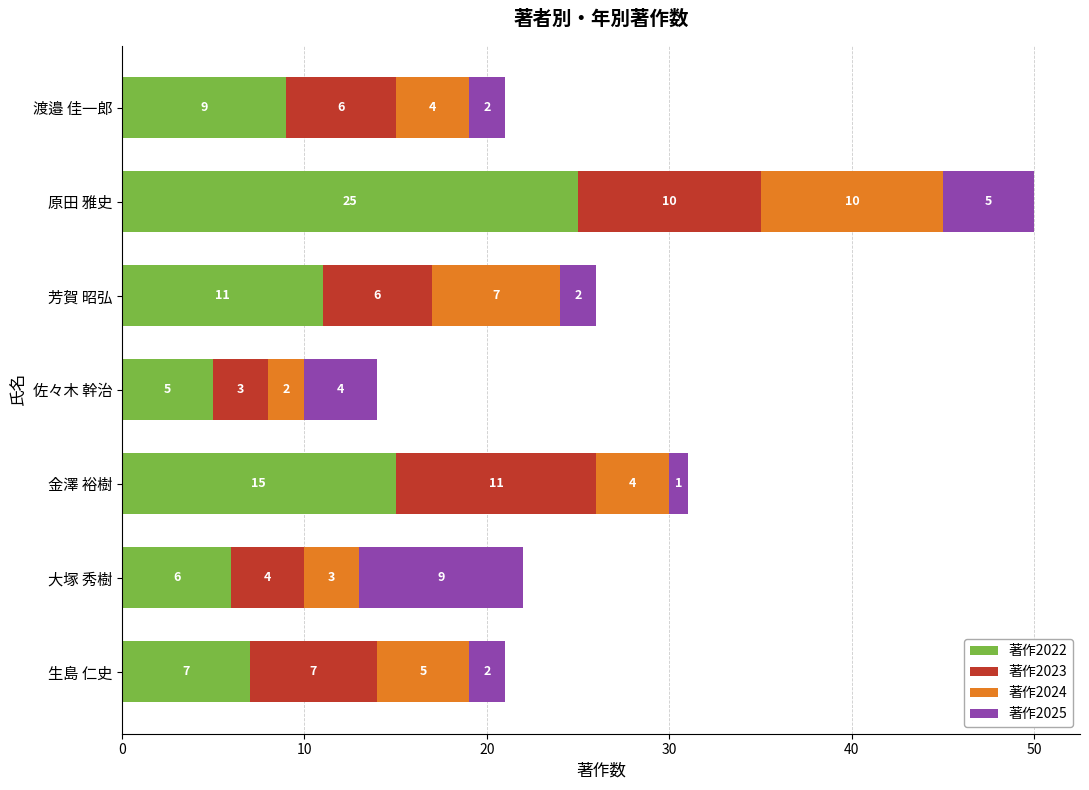

What is the difference between the 著作2022 values at 渡邉 佳一郎 and 金澤 裕樹?

6